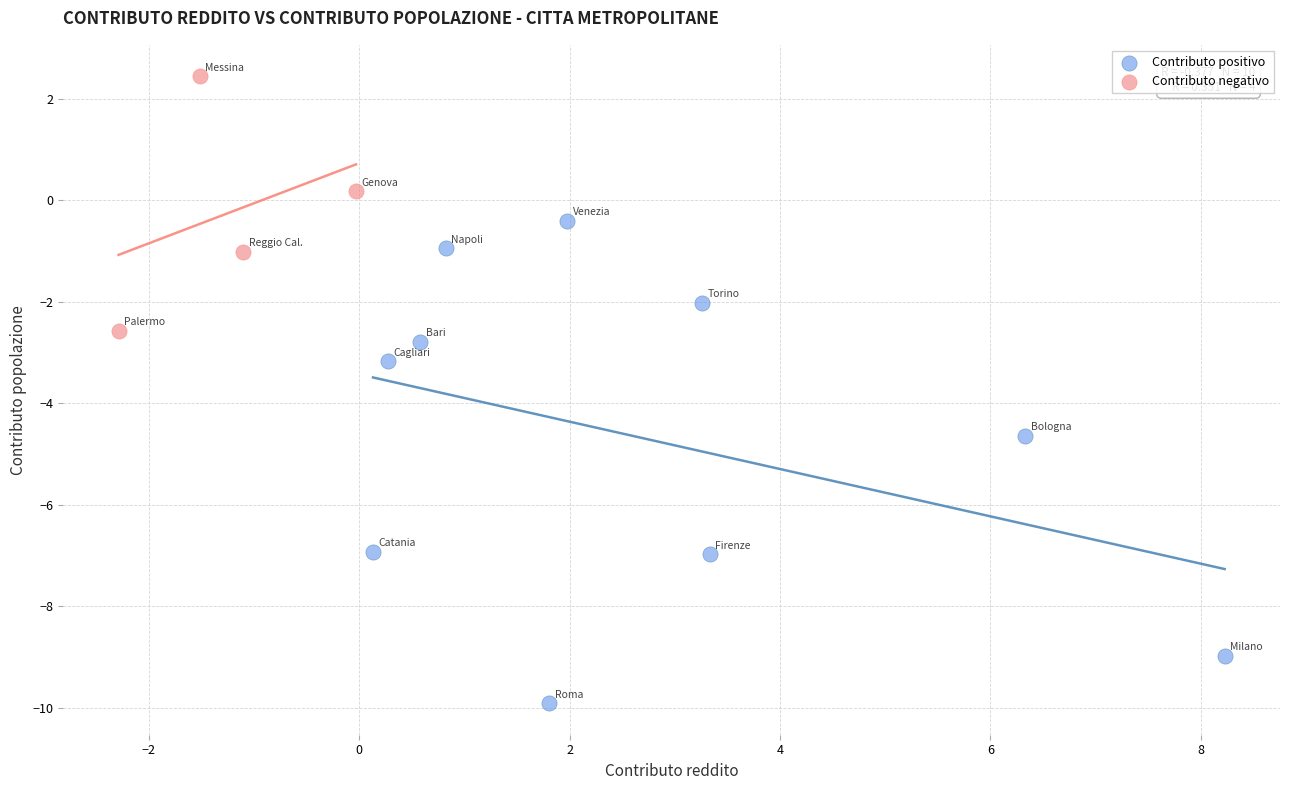

What are all the series names shown in the legend?

Contributo positivo, Contributo negativo